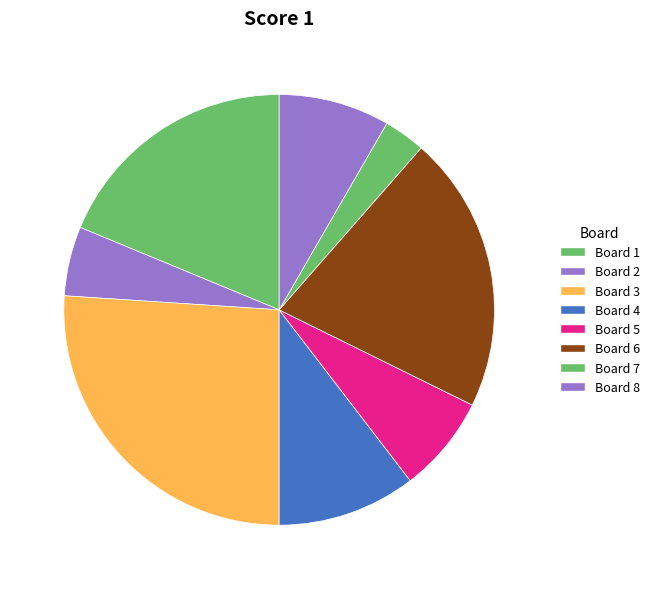

Count the number of slices in the pie.

8